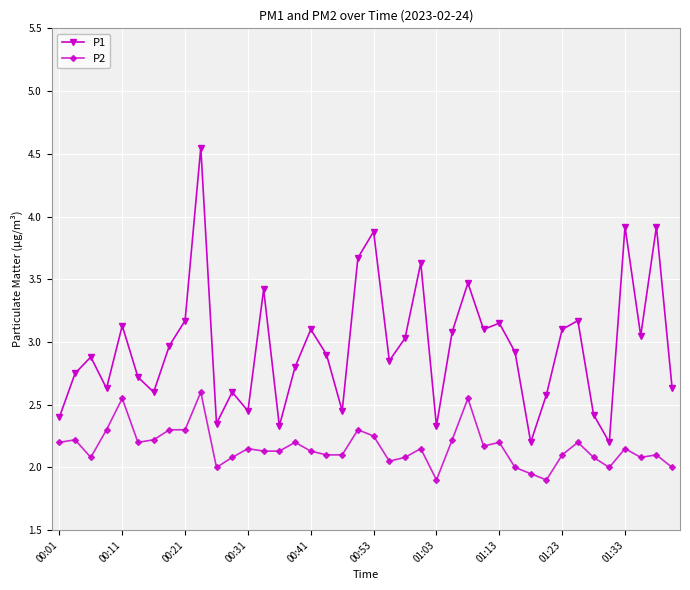

What is the value of the P1 point at the 27th from the left?

3.5